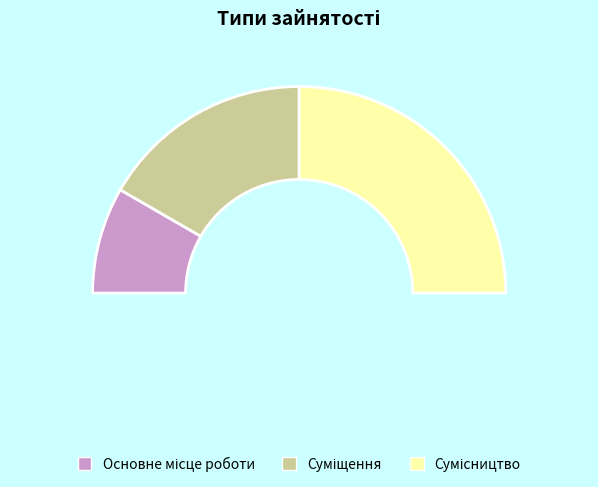

Is there any slice that represents more than half of the pie?

No